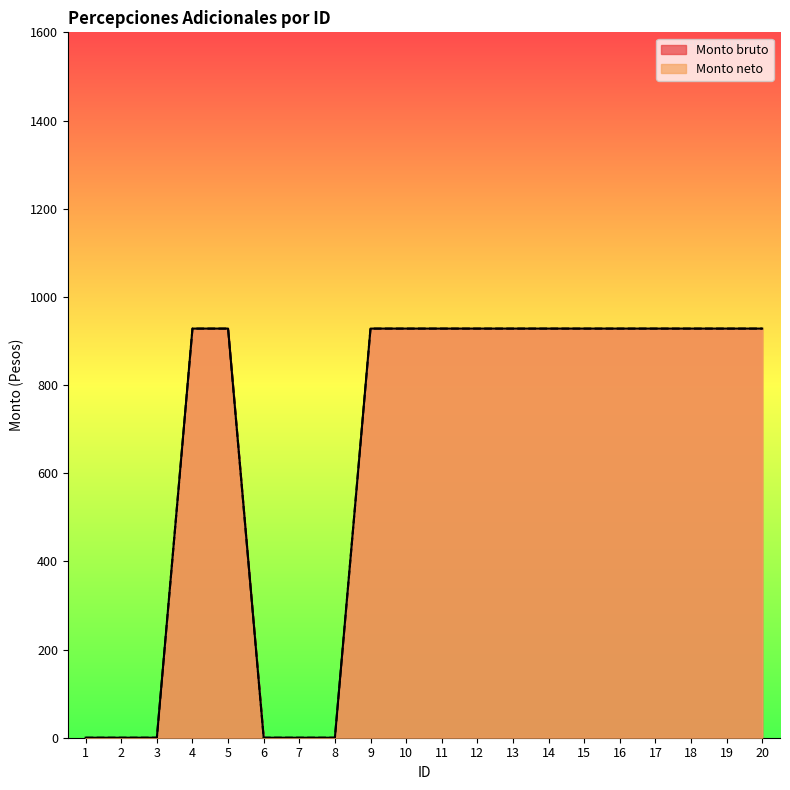

What is the greatest value displayed?

928